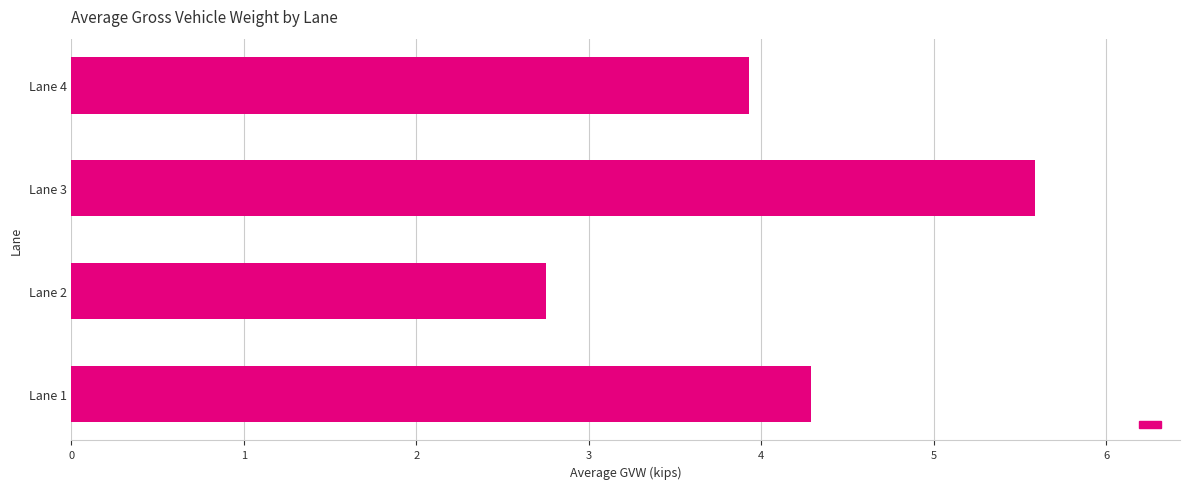

Where is the data nearest to the value 4?

Lane 4